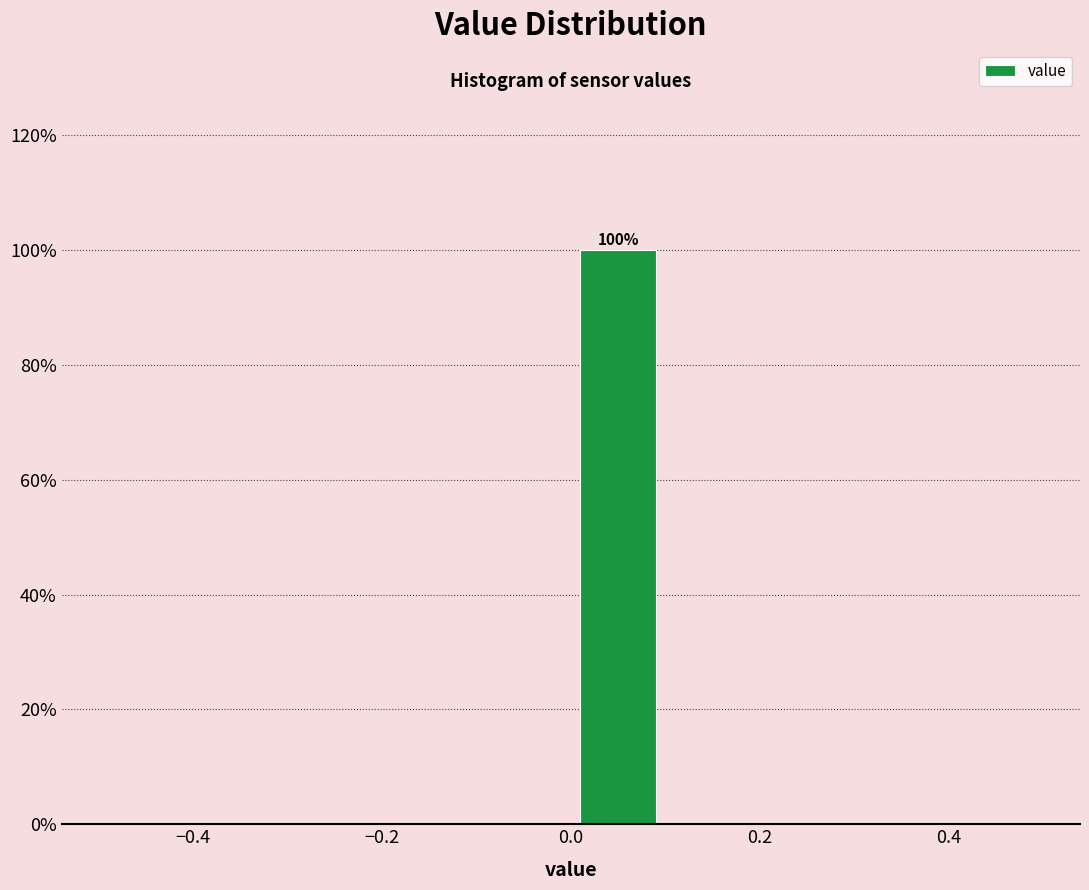

Which range on the x-axis has the tallest bar?

0.0 to 0.1